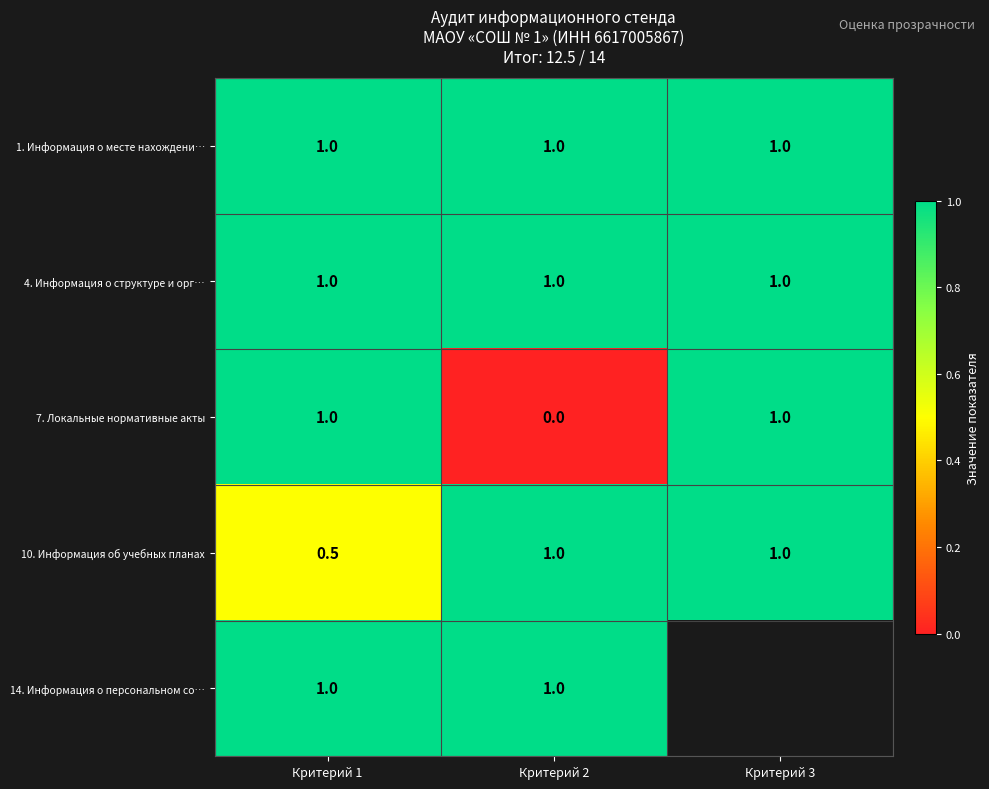

Which series changed the most between Критерий 1 and Критерий 2?

7. Локальные нормативные акты